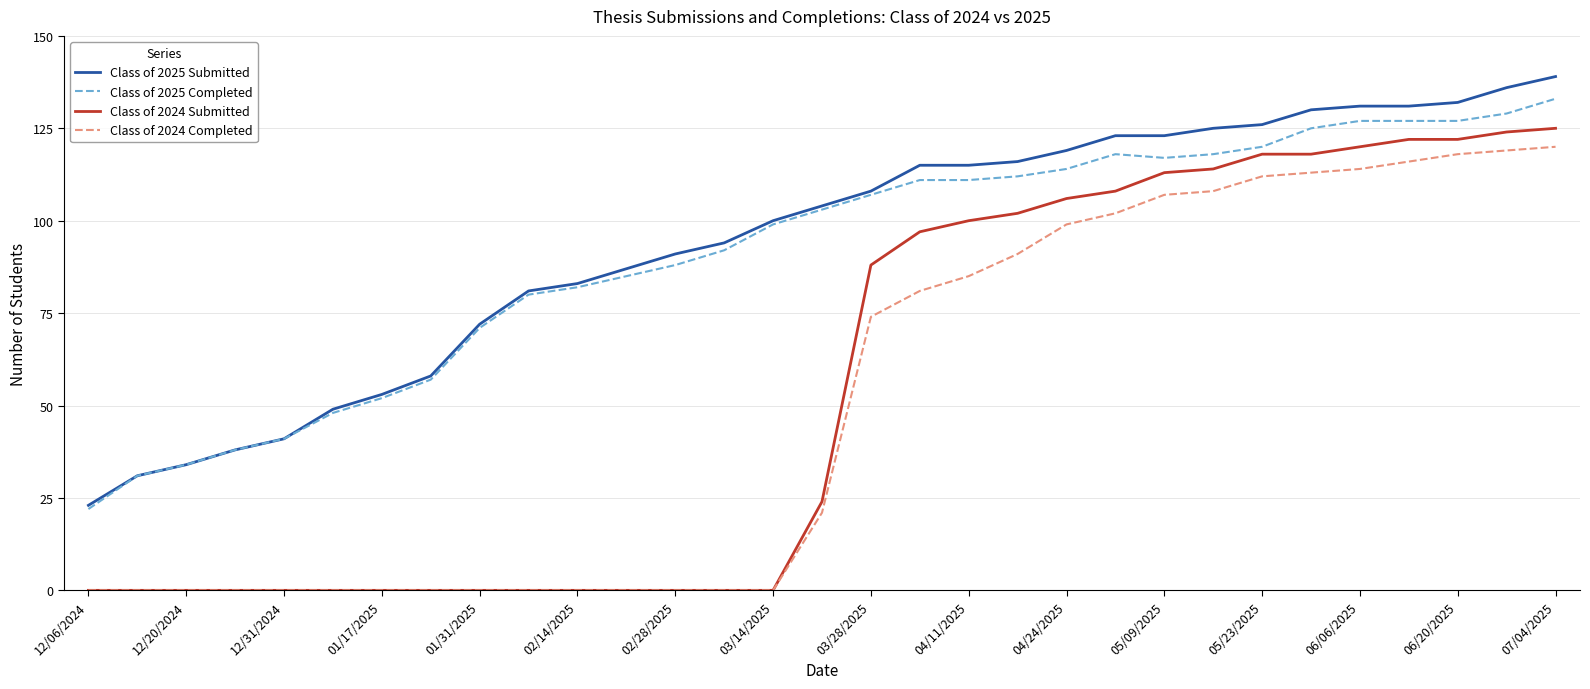

What is the minimum value for Class of 2025 Submitted?

23